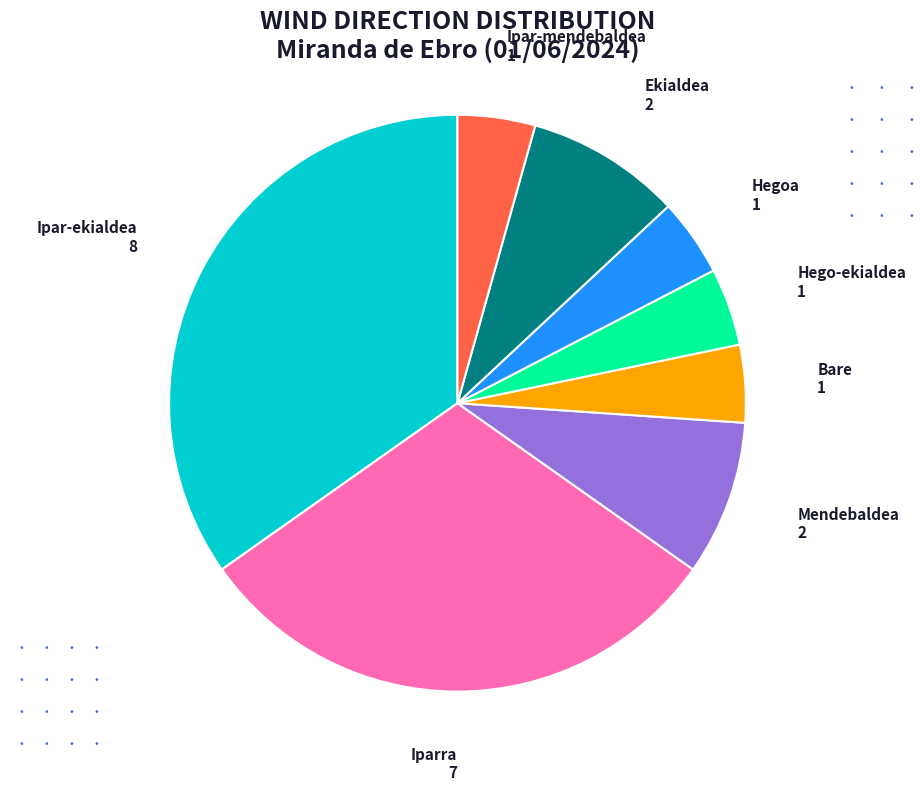

Is there any slice that represents more than half of the pie?

No